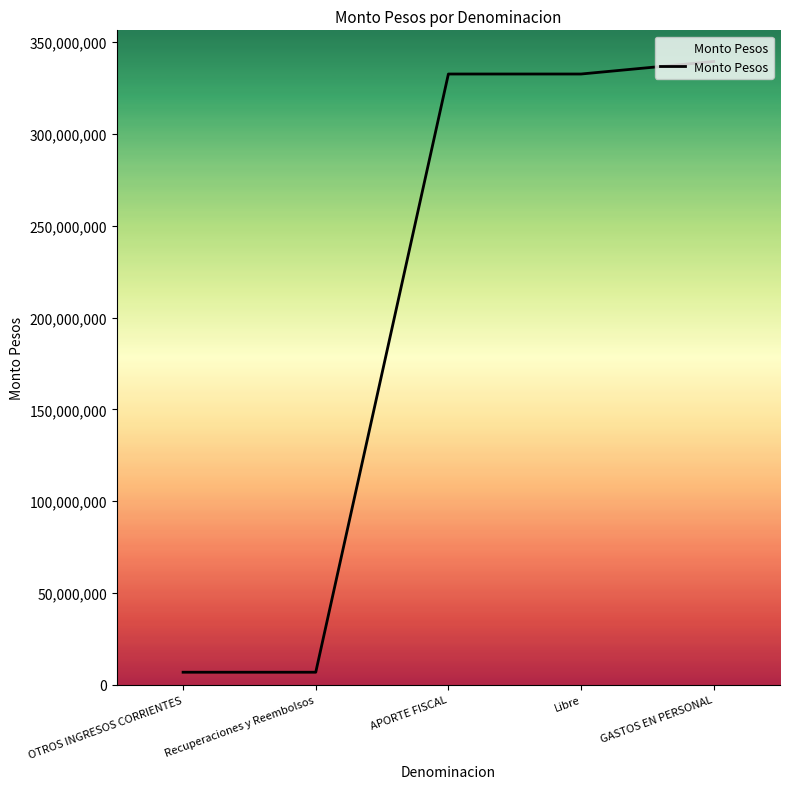

What is the approximate value at APORTE FISCAL?

332669149